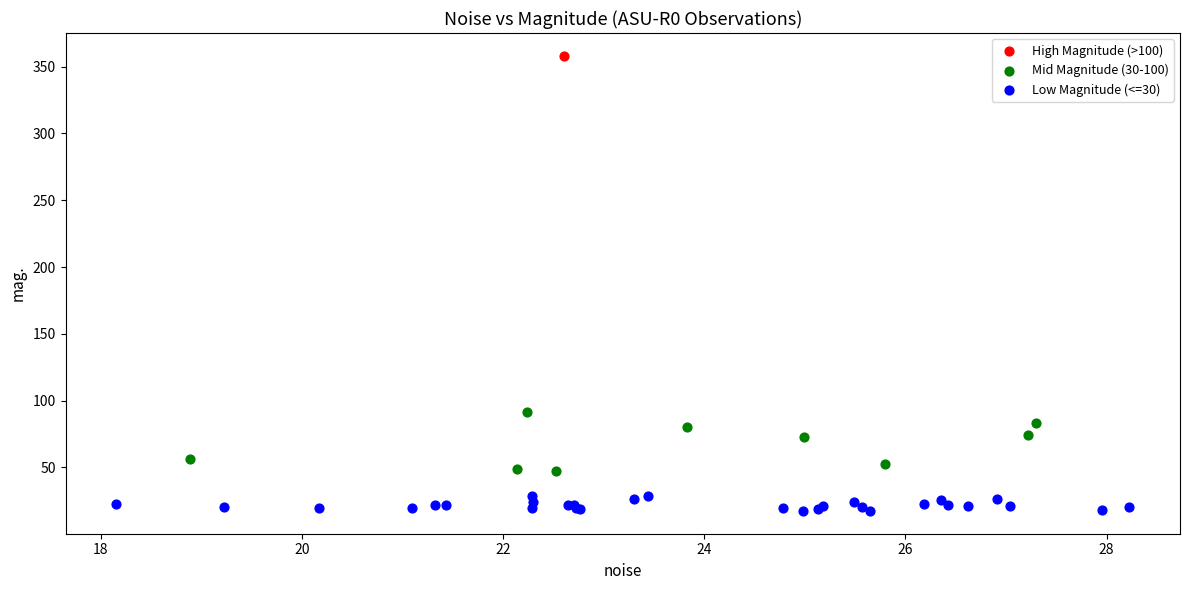

What are all the series names shown in the legend?

High Magnitude (>100), Mid Magnitude (30-100), Low Magnitude (<=30)